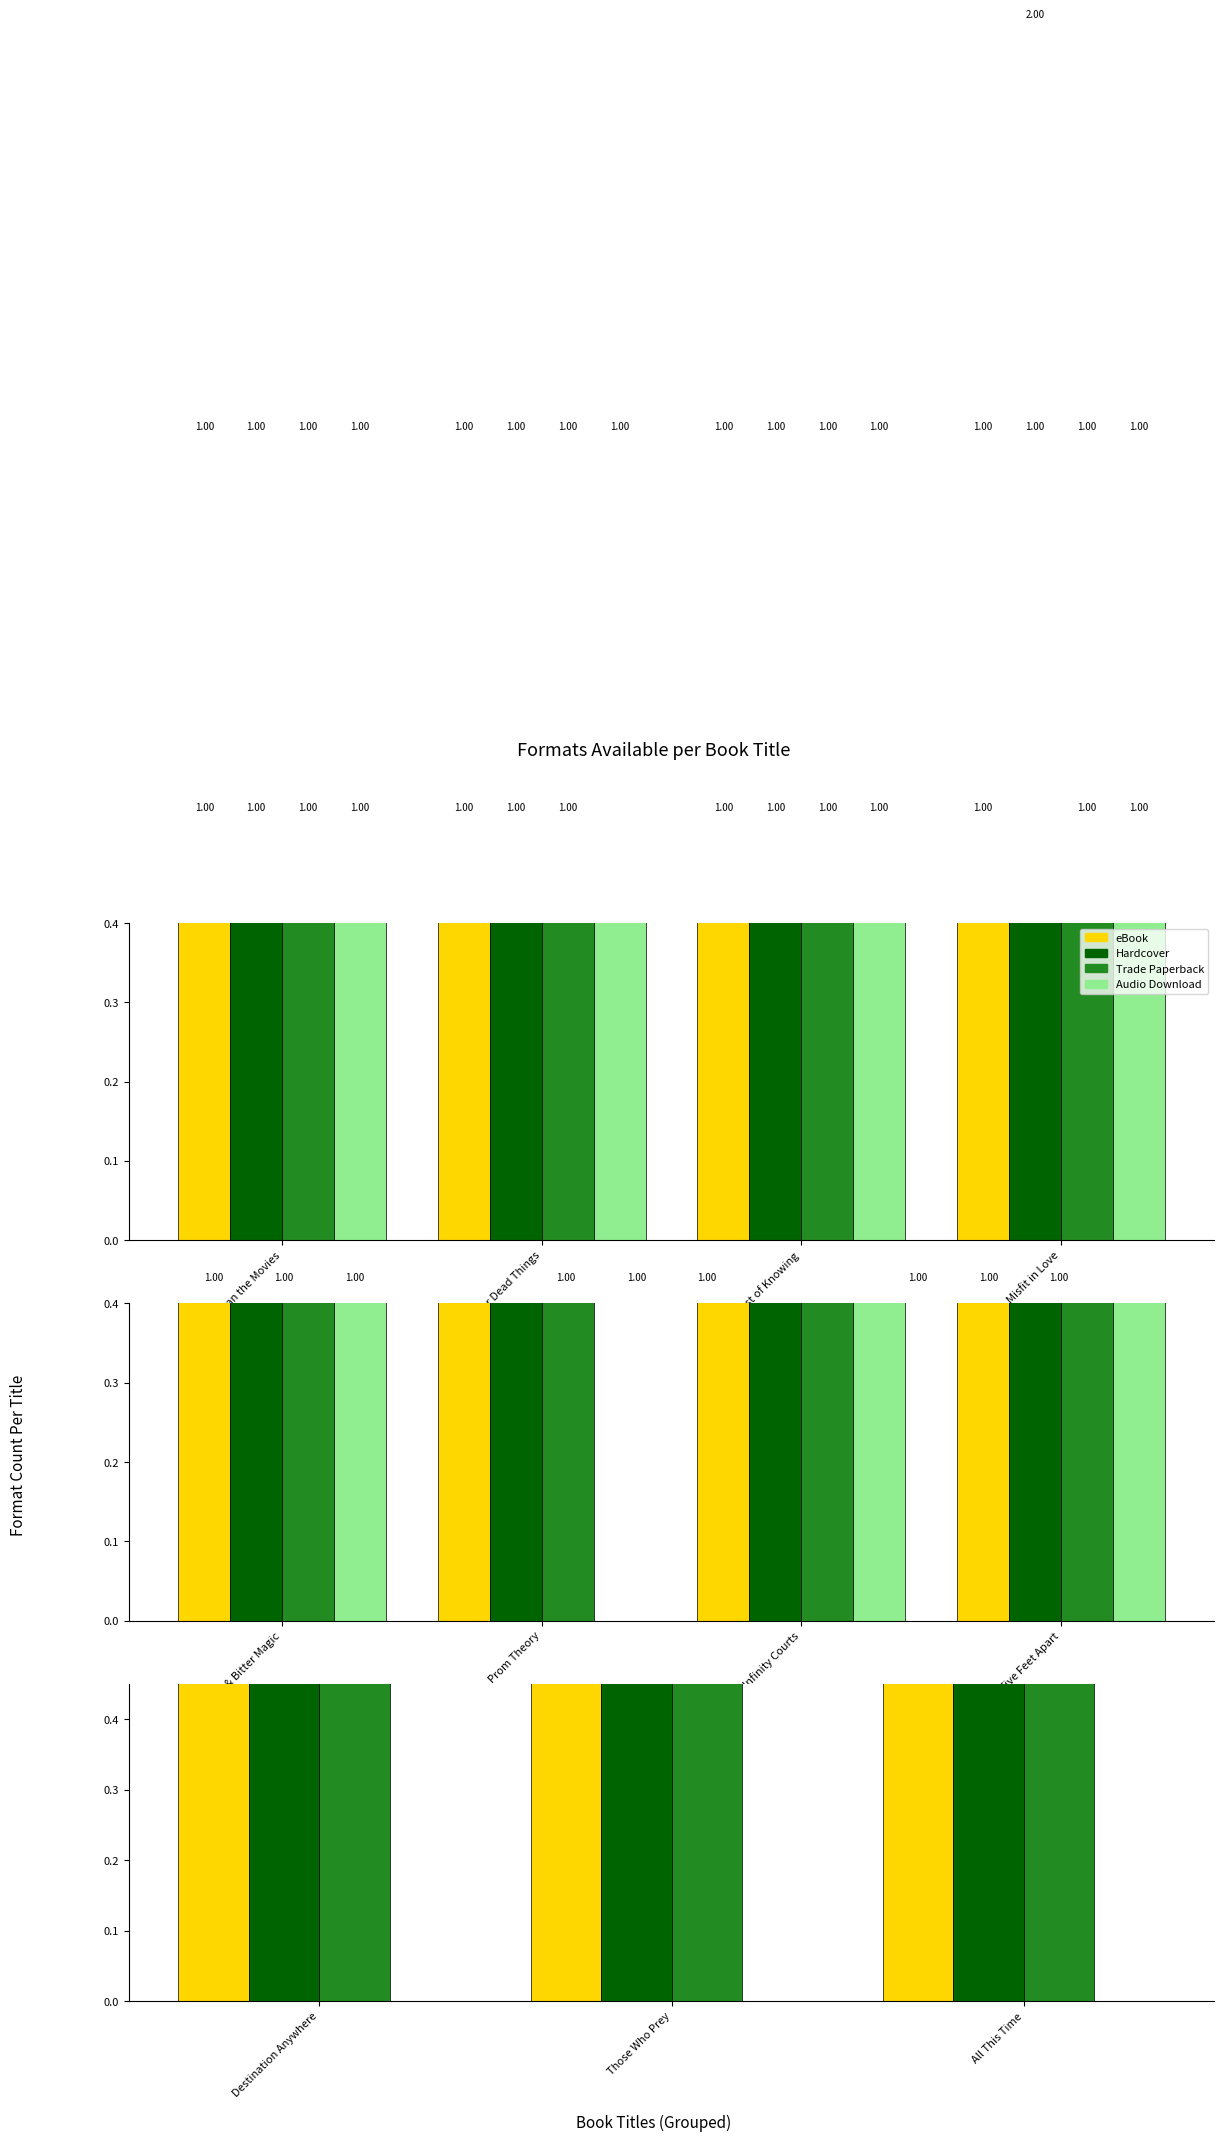

The value of Trade Paperback at Those Who Prey is 1. True or false?

False